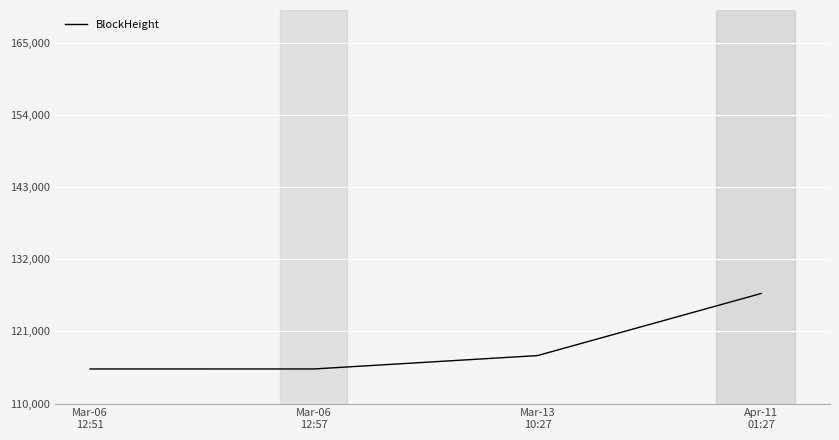

What is the difference between the values at Apr-11
01:27 and Mar-06
12:51?

11512